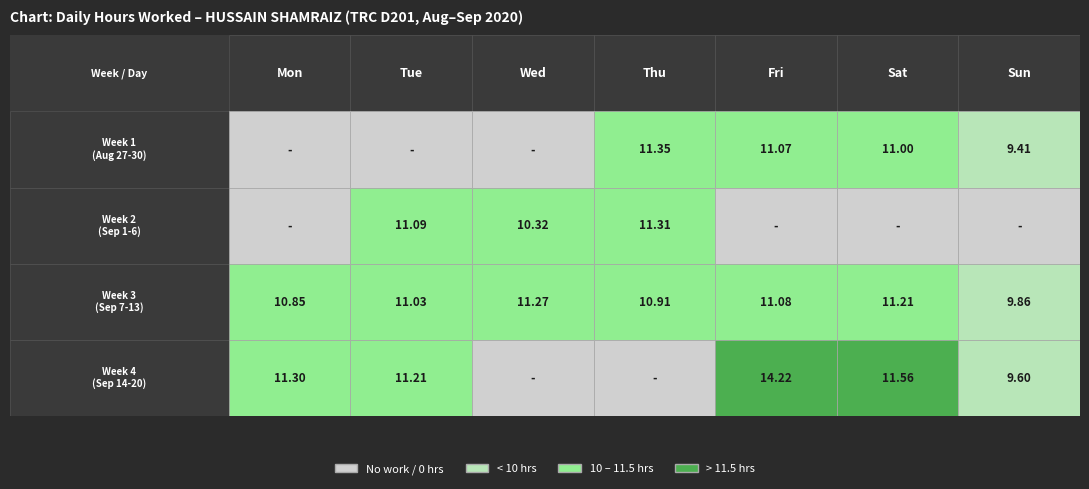

Count the number of categories in the chart.

7